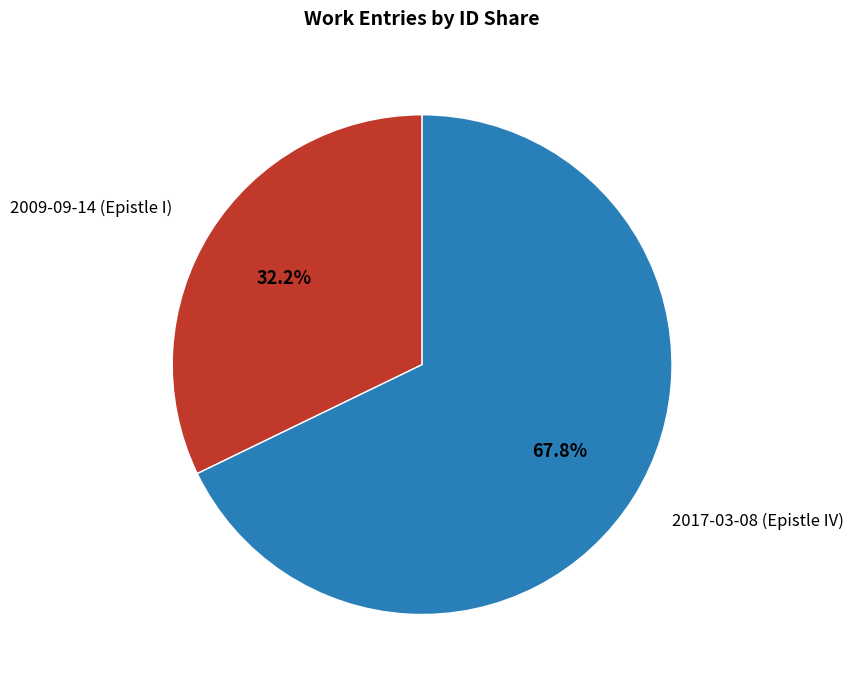

Which category accounts for the majority?

2017-03-08 (Epistle IV)